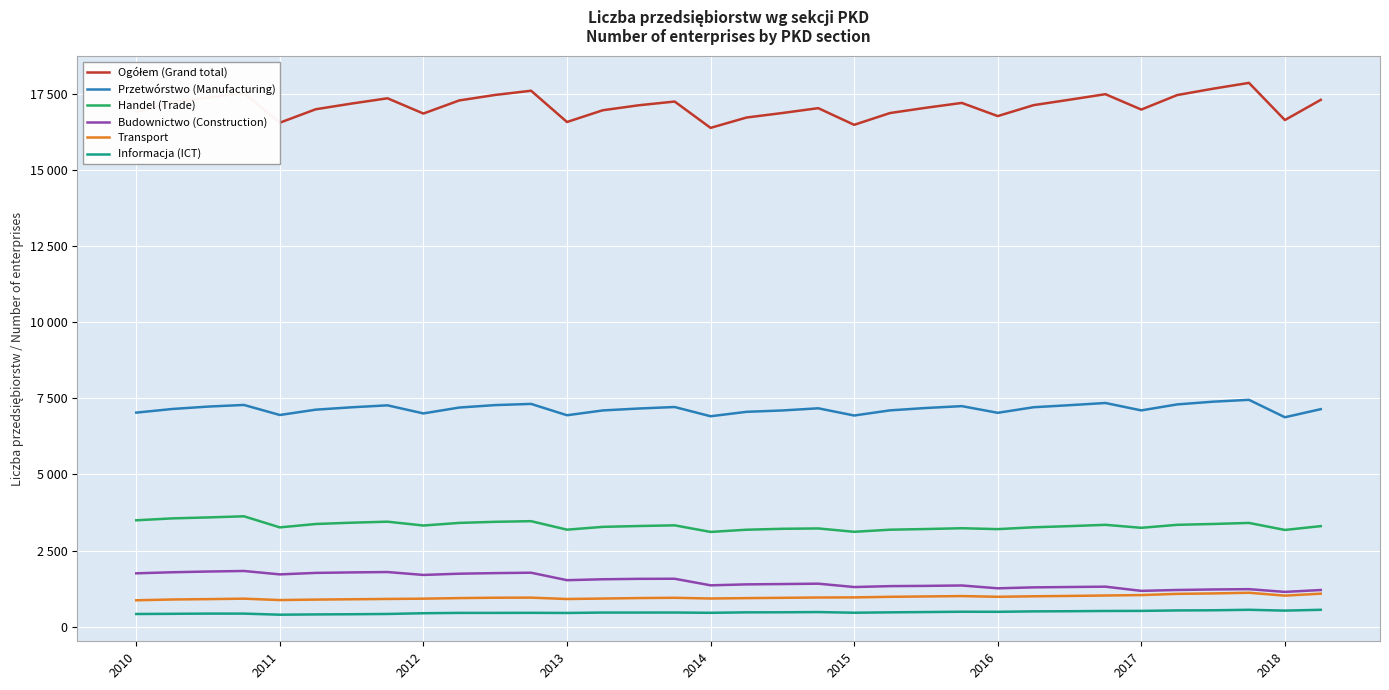

Does the chart display data point markers on the line(s)?

No